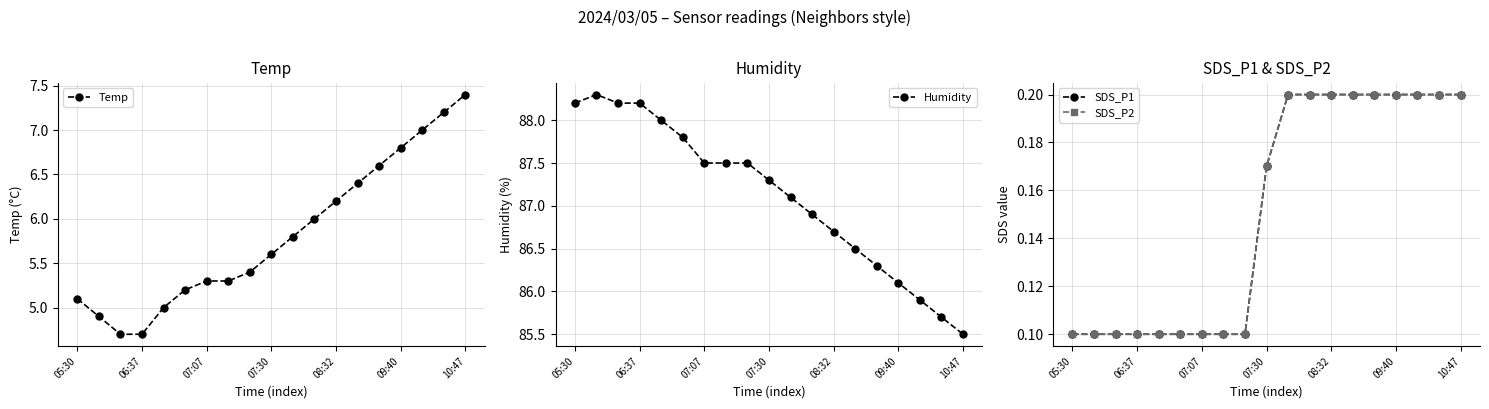

What is the difference between the maximum and minimum values in the Humidity series?

2.8